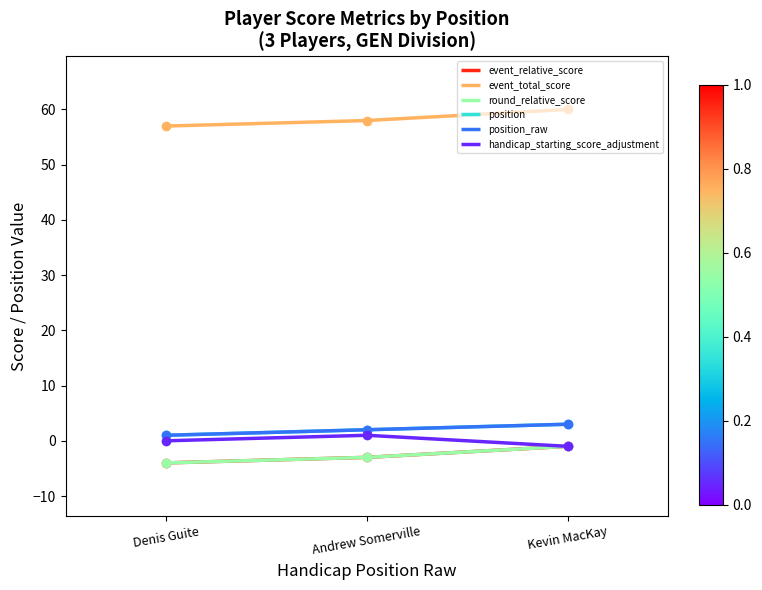

What is the label of the 3rd point from the left?

Kevin MacKay